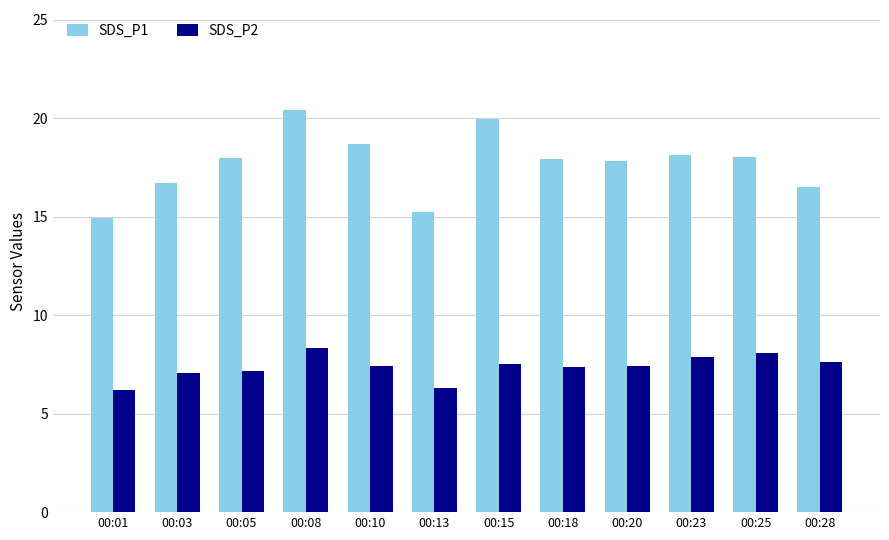

Rank the series by their average value, from highest to lowest.

SDS_P1, SDS_P2